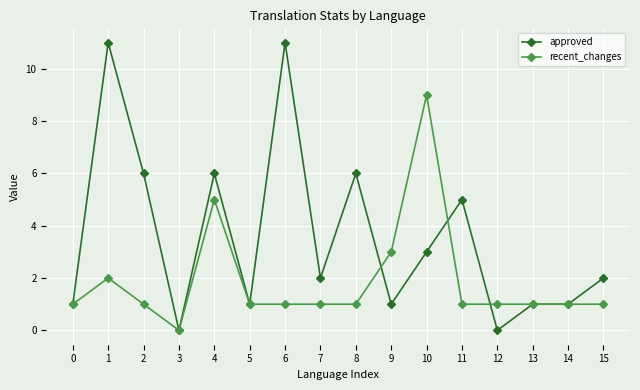

Which series has the largest total across all categories?

approved